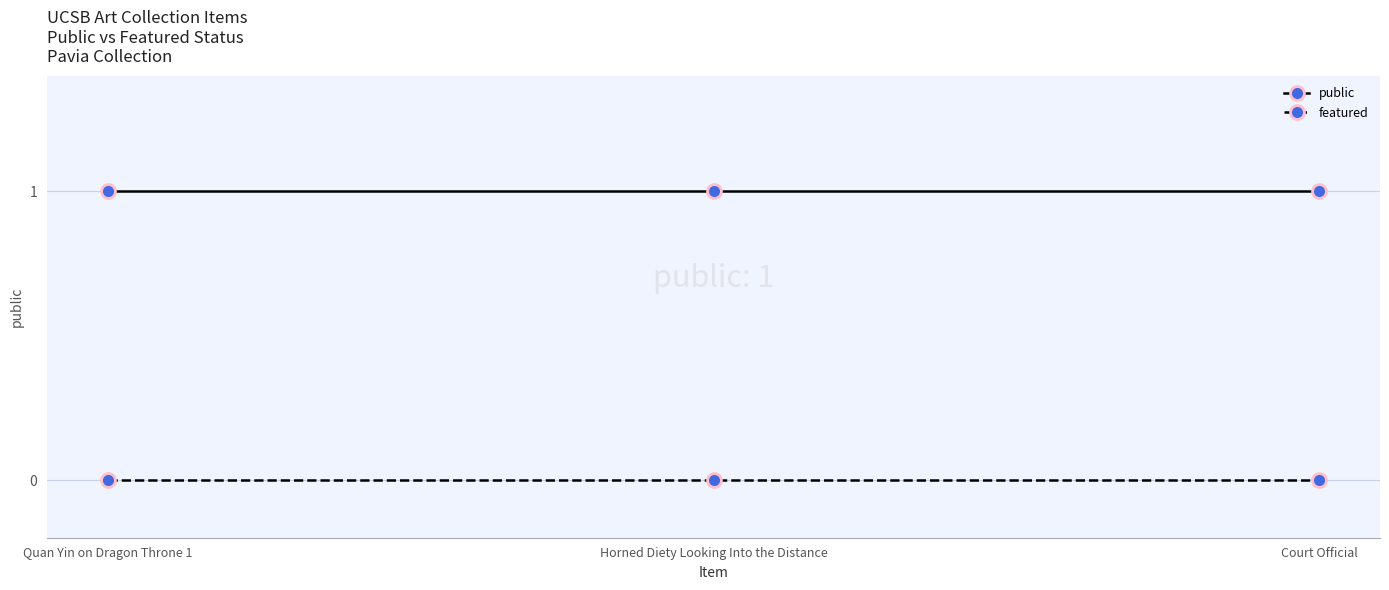

What is the approximate value of public at Horned Diety Looking Into the Distance?

1